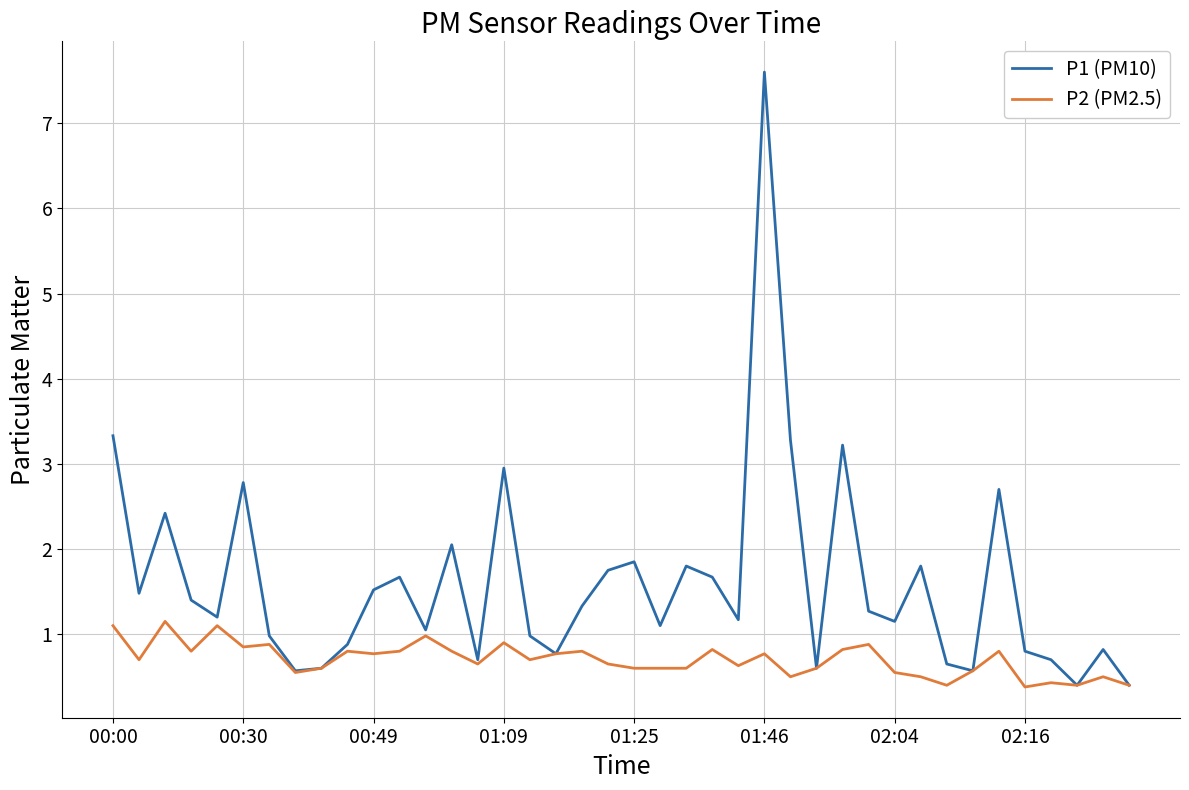

What are all the series names shown in the legend?

P1 (PM10), P2 (PM2.5)